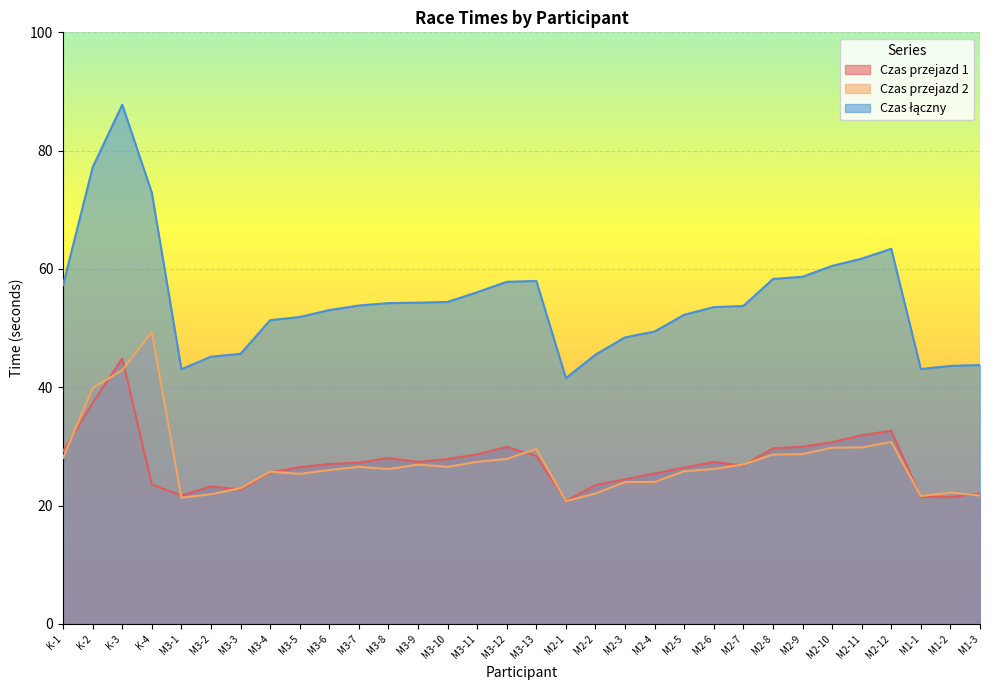

What position from the left is M2-8?

25